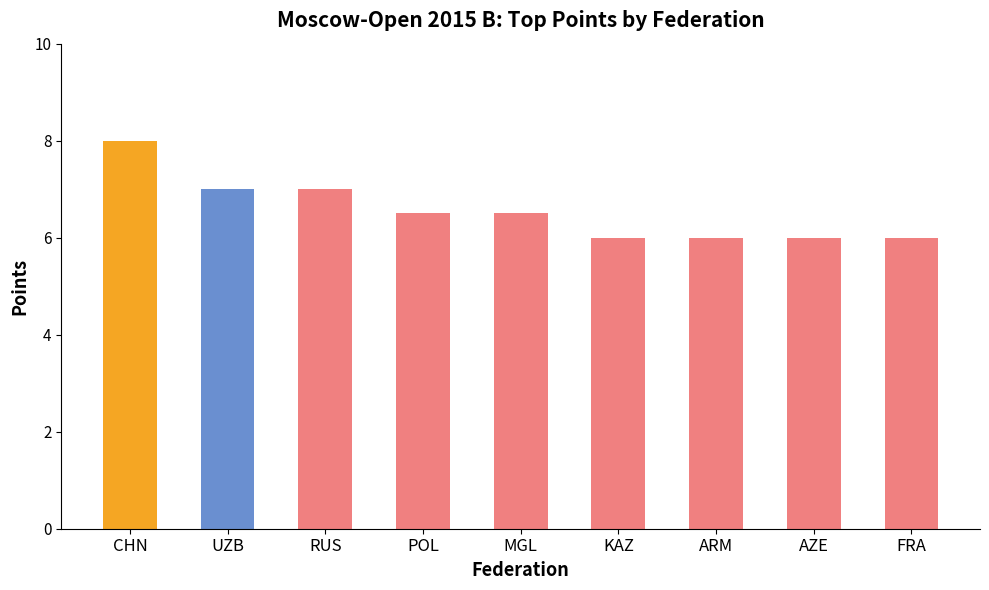

What is the ratio of the value at RUS to the value at MGL?

1.1